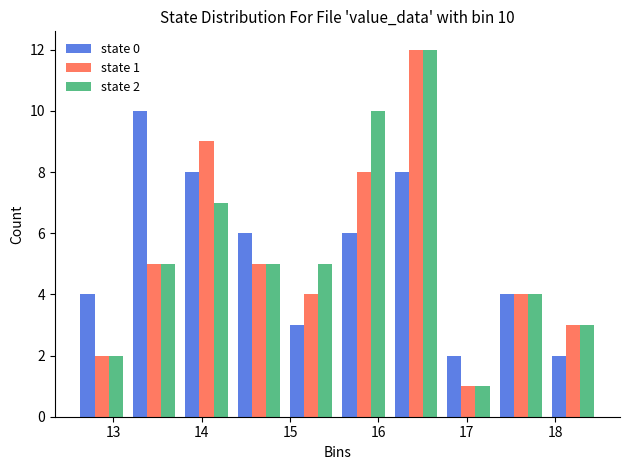

In the state 1 series, which range on the x-axis has the tallest bar?

16.1 to 16.7